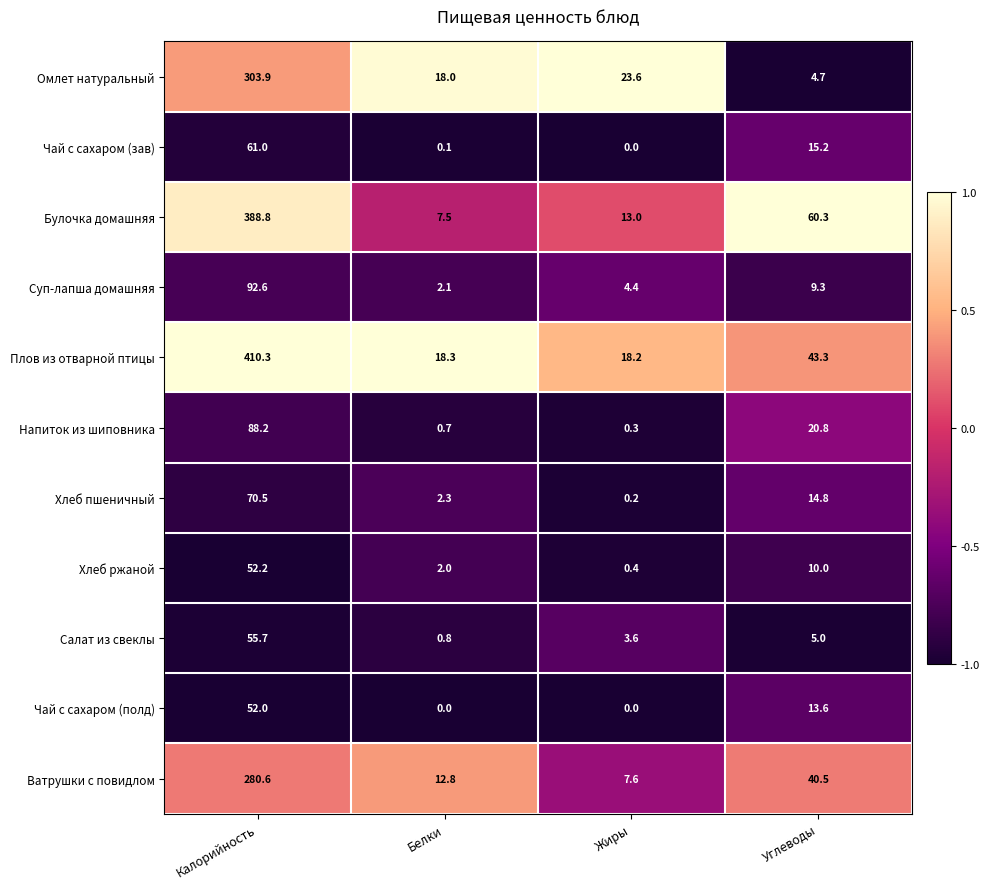

What is the difference between the highest and lowest values at Белки?

18.3